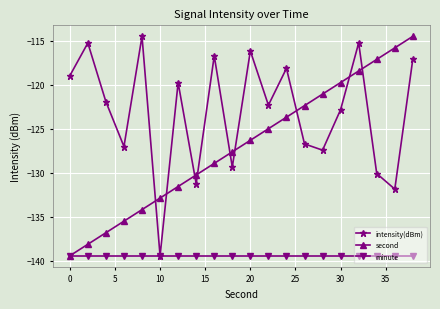

What is the maximum value for minute?

-139.5